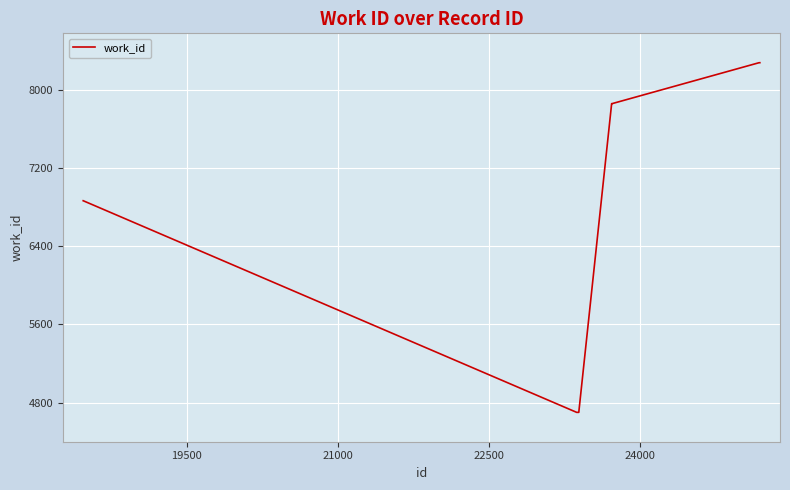

What is the smallest value displayed?

4702